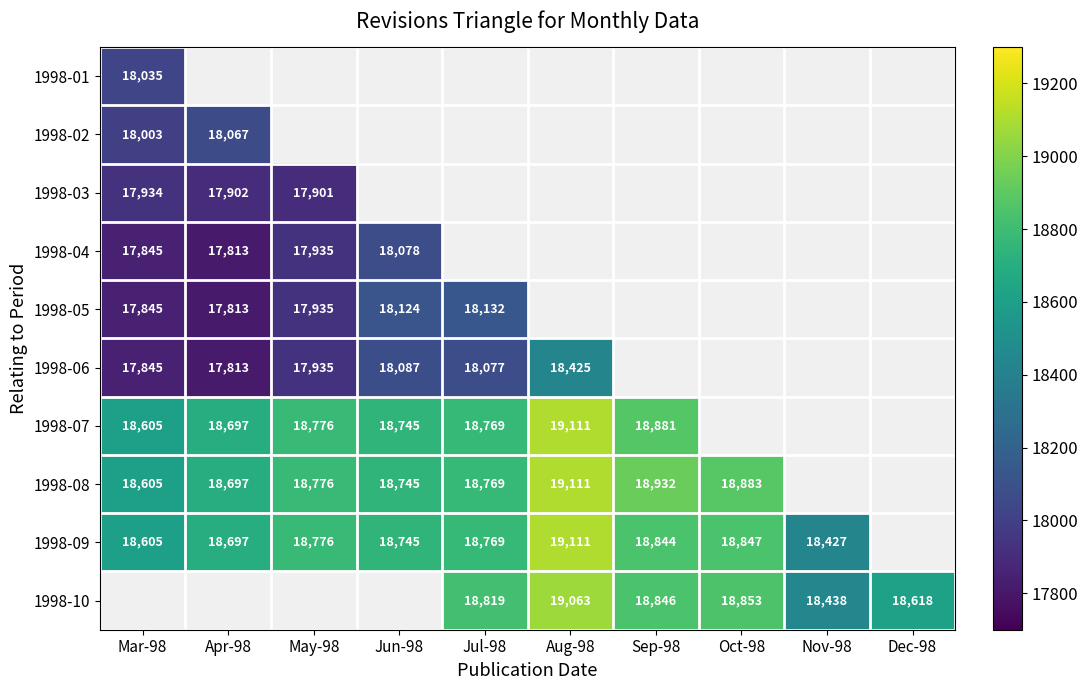

What is the difference between the maximum and minimum values in the 1998-05 series?

319.0